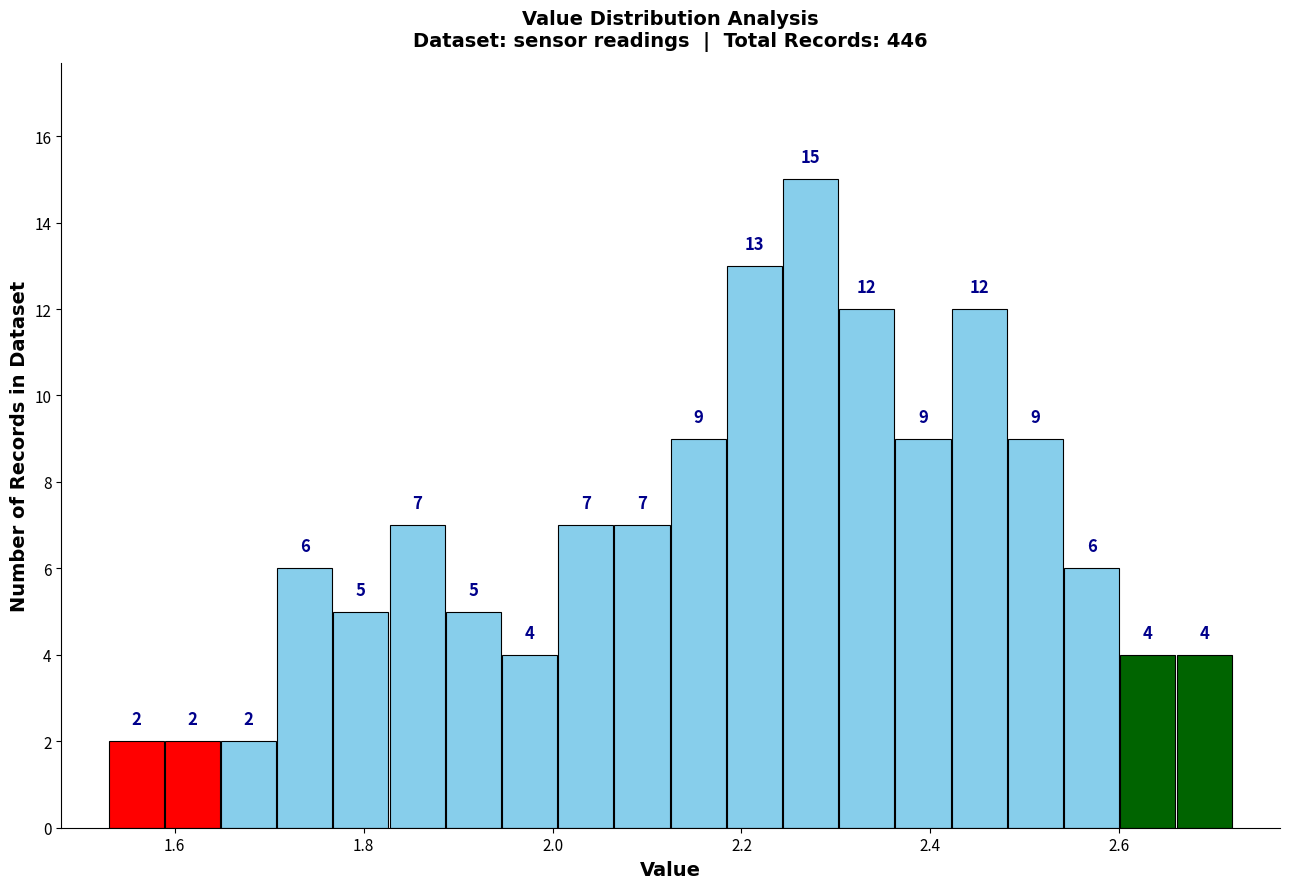

Read against the x-axis, roughly where is the centre of the tallest bar?

2.28